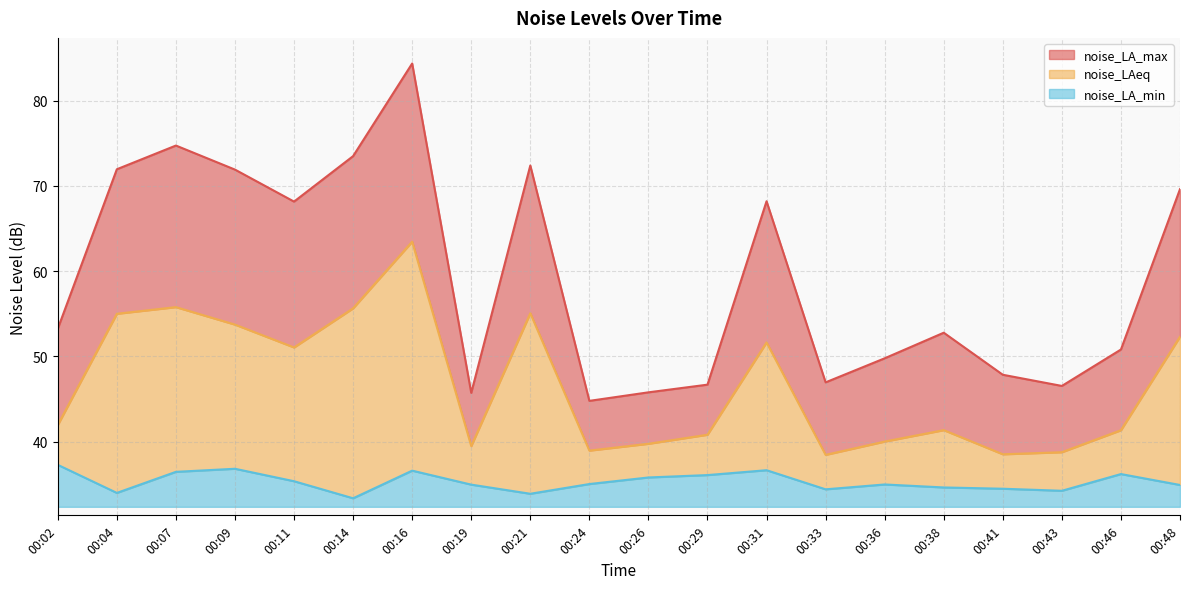

Which has a higher value, 00:46 or 00:19?

00:46